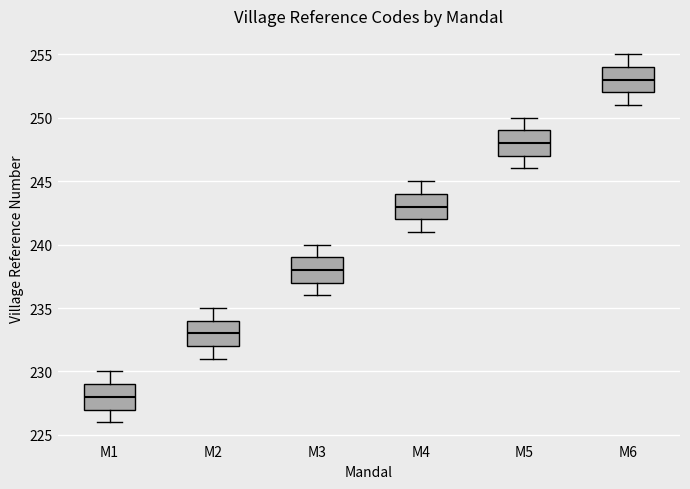

Where does the upper whisker of the box for M3 end on the y-axis? The values are not printed on the chart, so give them approximately, as read against the axis.

240